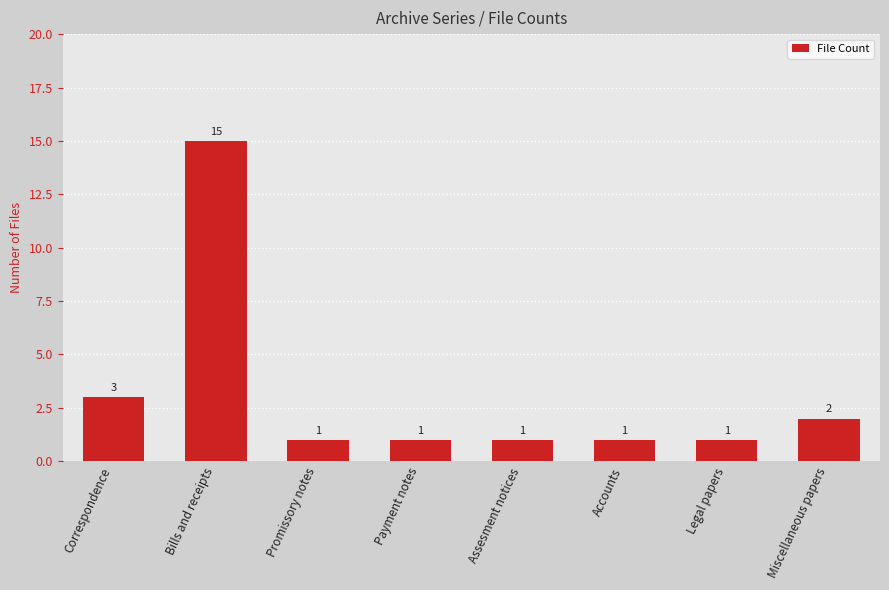

At which category does the chart reach its peak across all series?

Bills and receipts